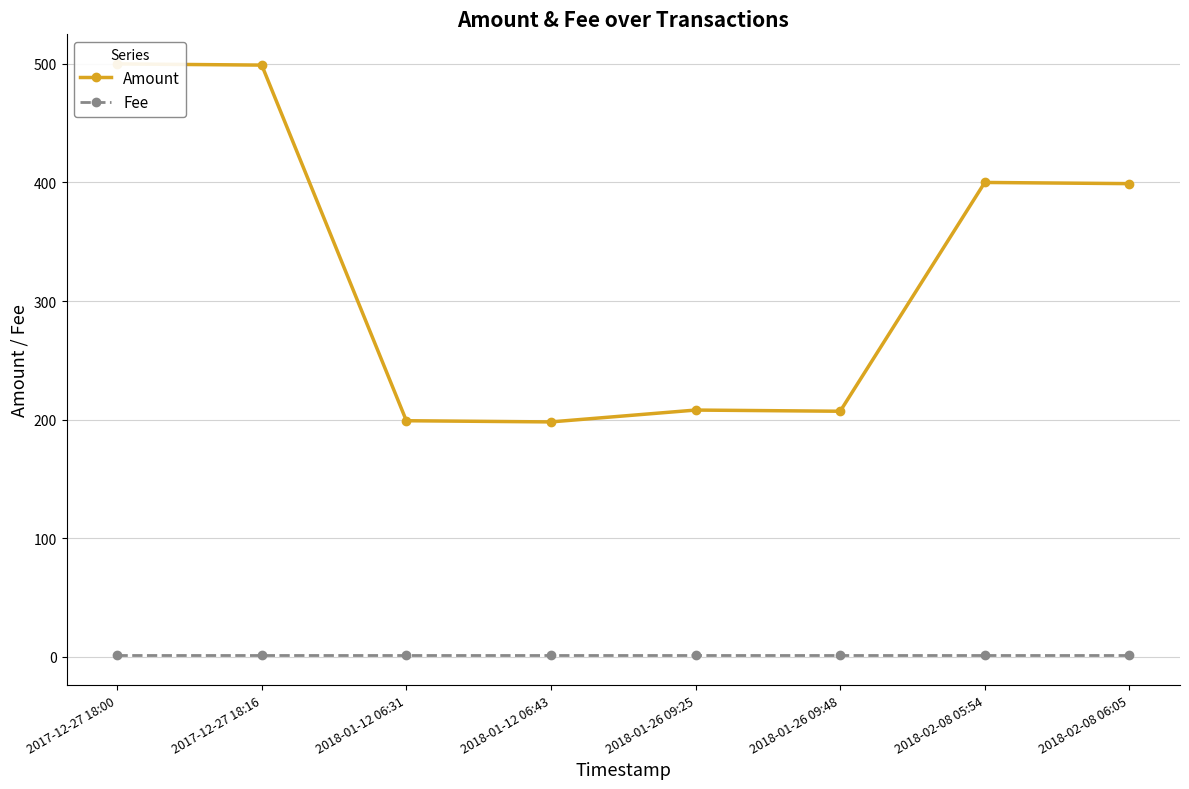

Which series changed the most between 2018-01-12 06:43 and 2018-01-26 09:25?

Amount